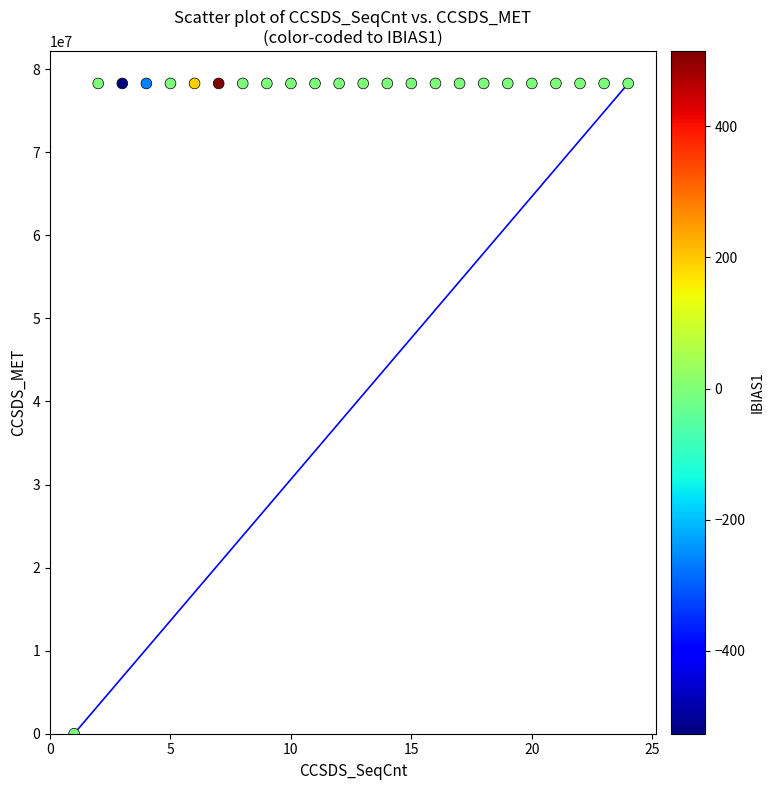

What is the range of Y values (max minus min)?

78290849